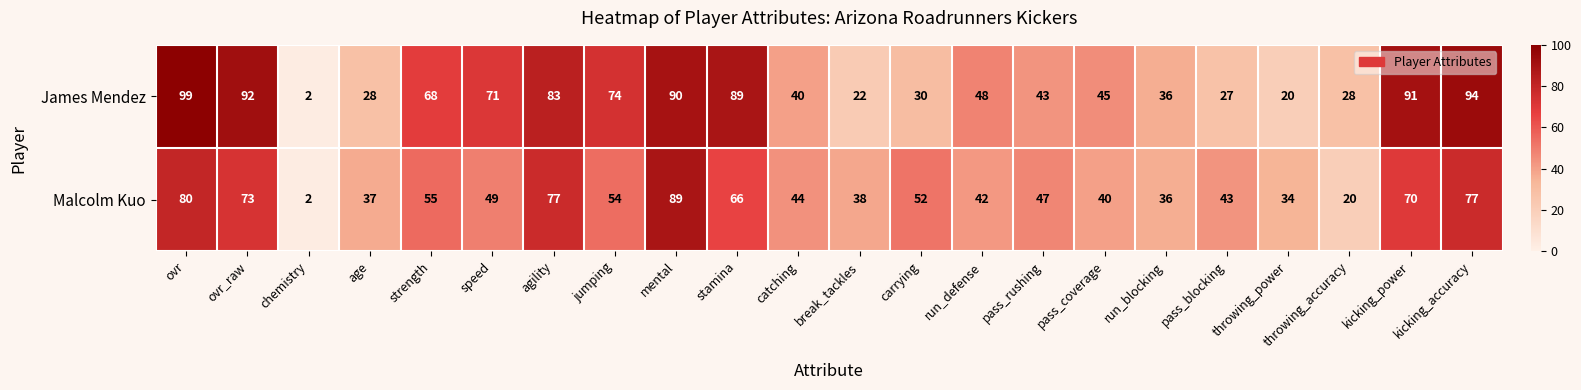

Between break_tackles and run_blocking, which series saw the biggest shift?

James Mendez